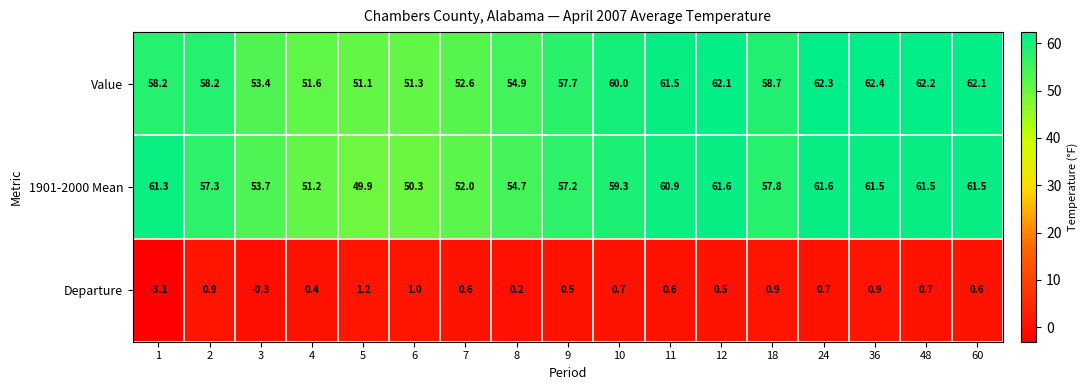

At how many categories does at least one series exceed 53?

13